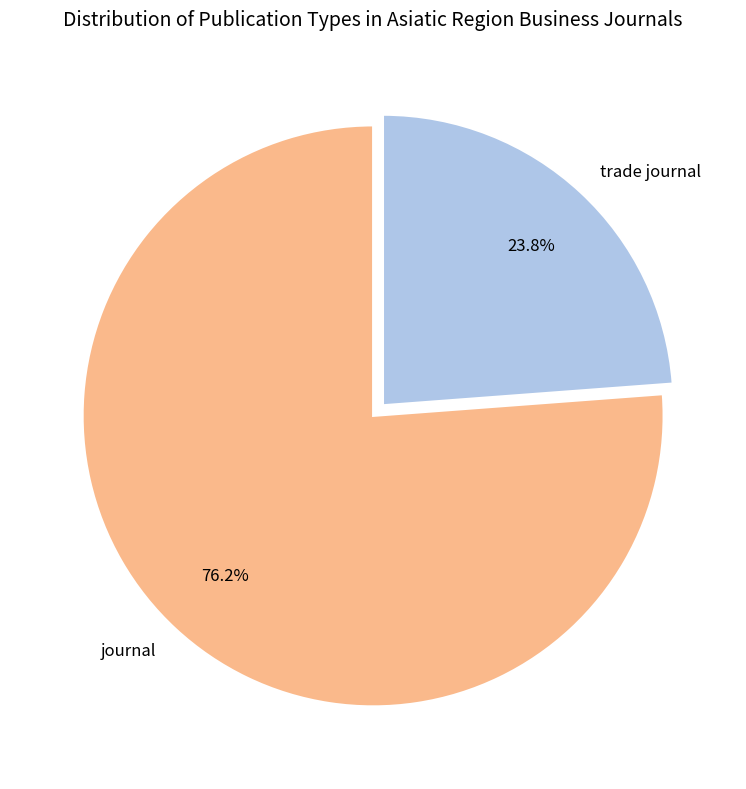

To the nearest percent, what portion does journal represent?

76%